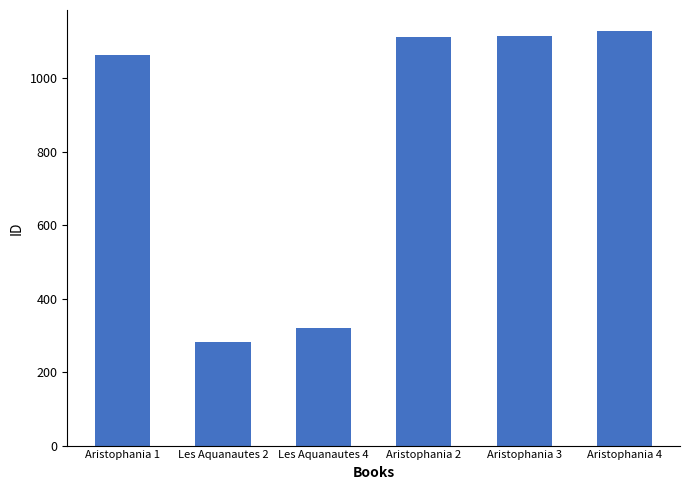

What is the label of the 3rd bar from the right?

Aristophania 2